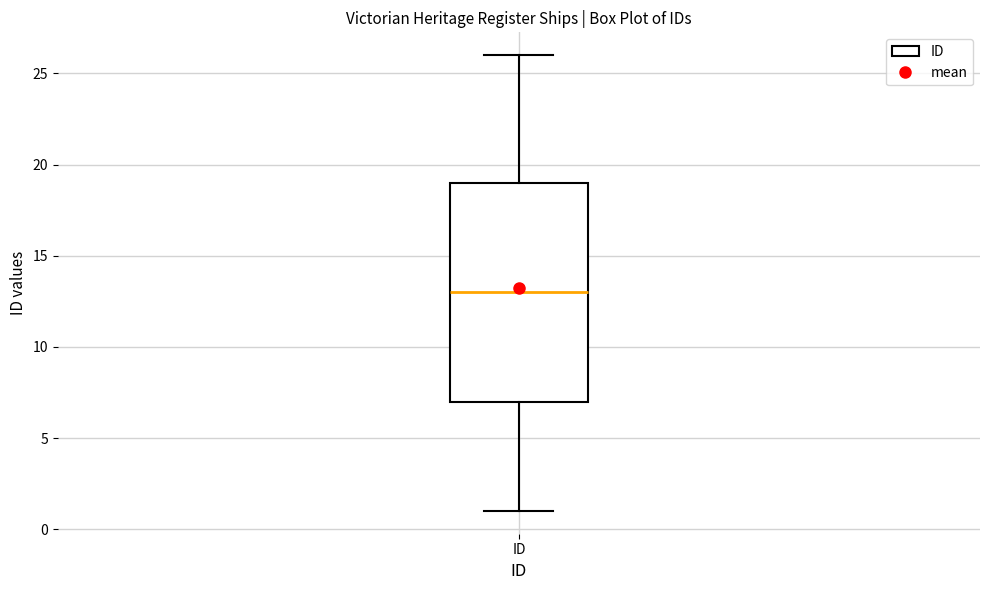

Transcribe this box plot: give where the median line is, the range the box spans, and where the two whiskers end, as read against the y-axis. The values are not printed on the chart, so give them approximately, as read against the axis.

median 13, box 7 to 19, whiskers 1 to 26